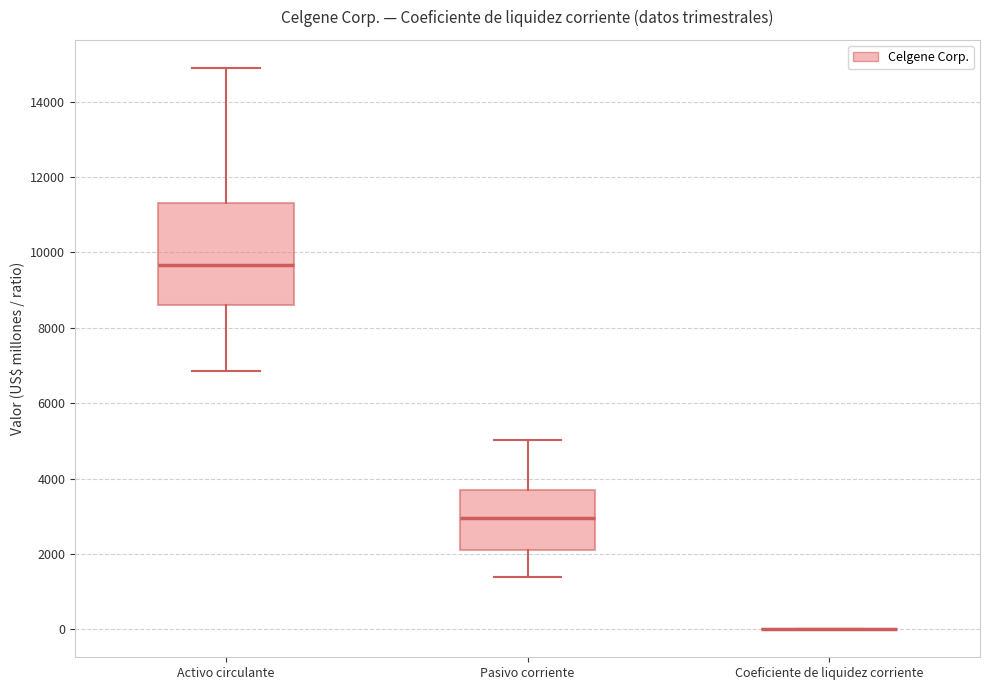

Which box is the tallest, from its lower edge to its upper edge?

Activo circulante